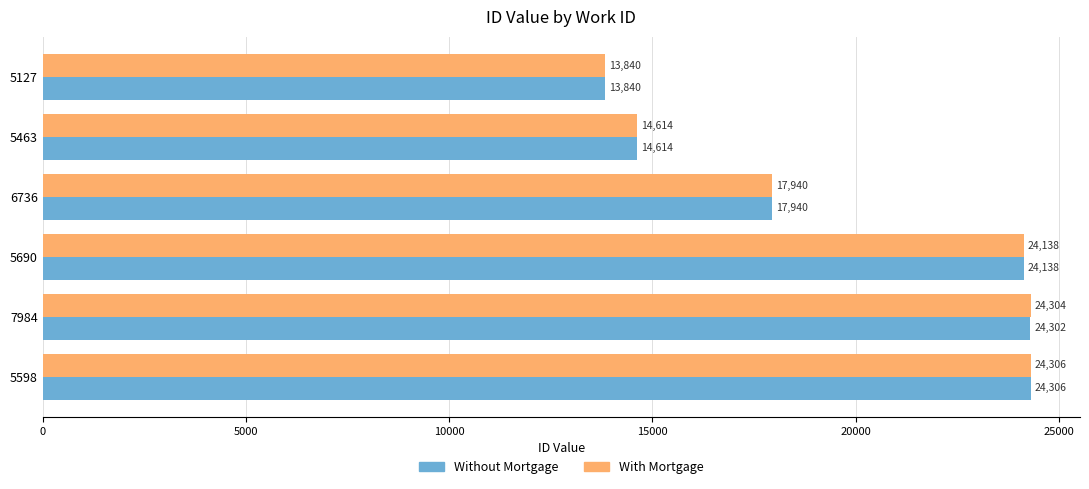

What is the highest value of the With Mortgage series?

24306